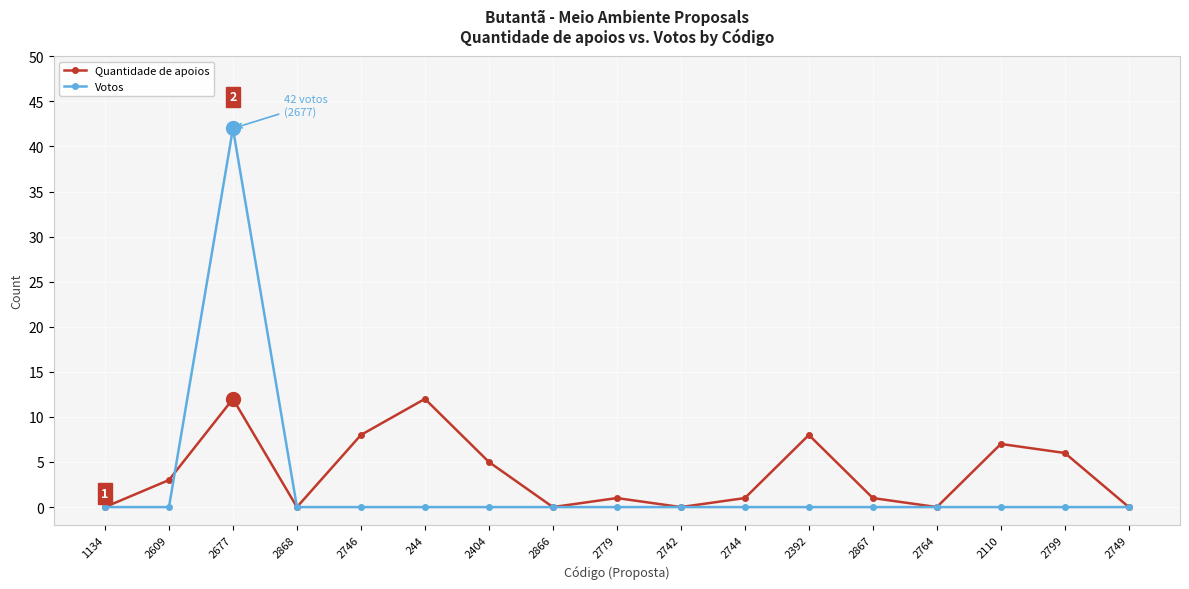

What is the greatest value displayed?

42